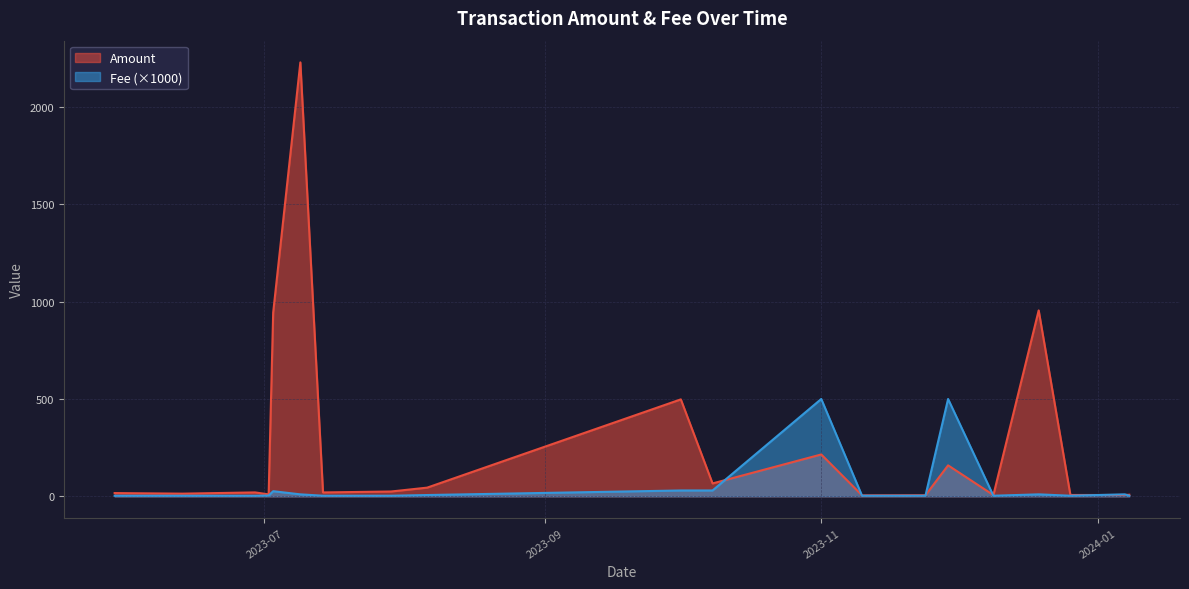

The Fee series shows 0.0 at 2023-07-02. True or false?

True